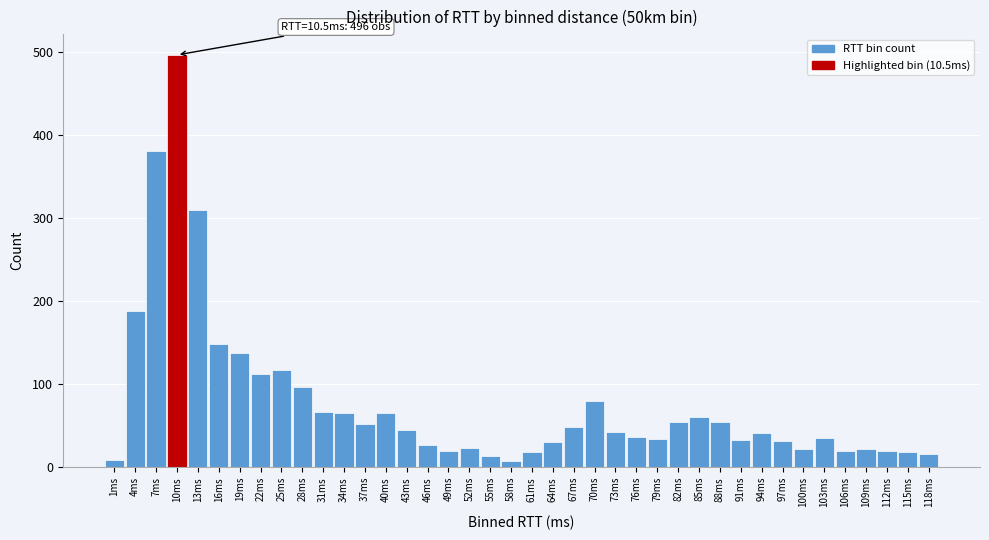

What is the difference between the maximum and minimum values?

489